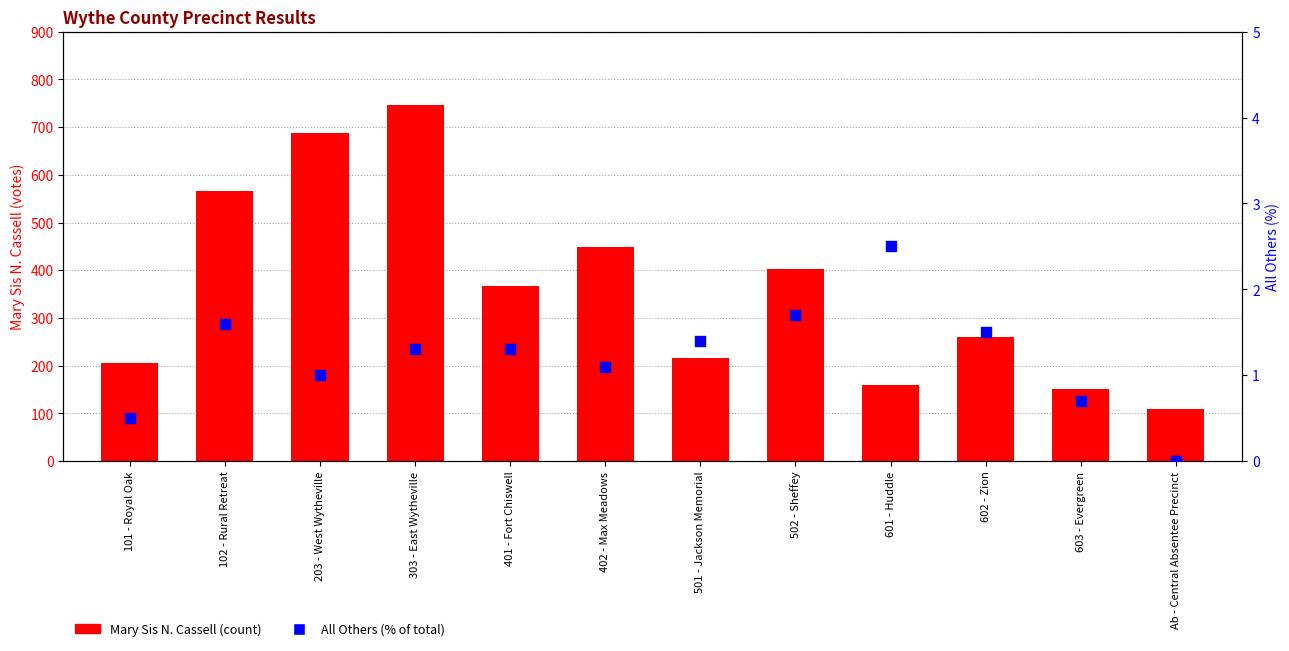

At which category is the sum across all series the highest?

303 - East Wytheville